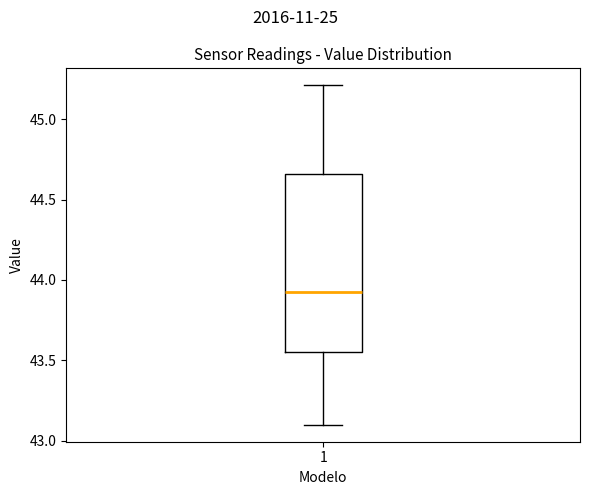

Where is the upper edge of the box at x = 1 on the y-axis? The values are not printed on the chart, so give them approximately, as read against the axis.

44.65